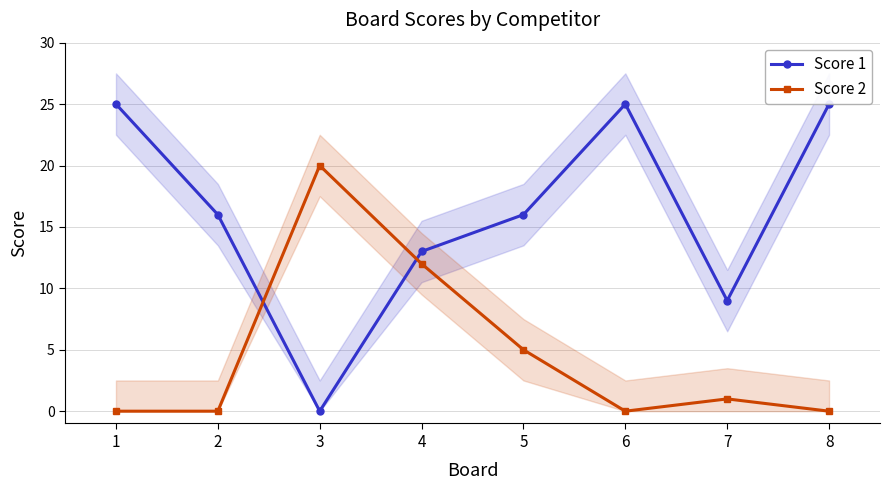

How many categories are shown in the chart?

8